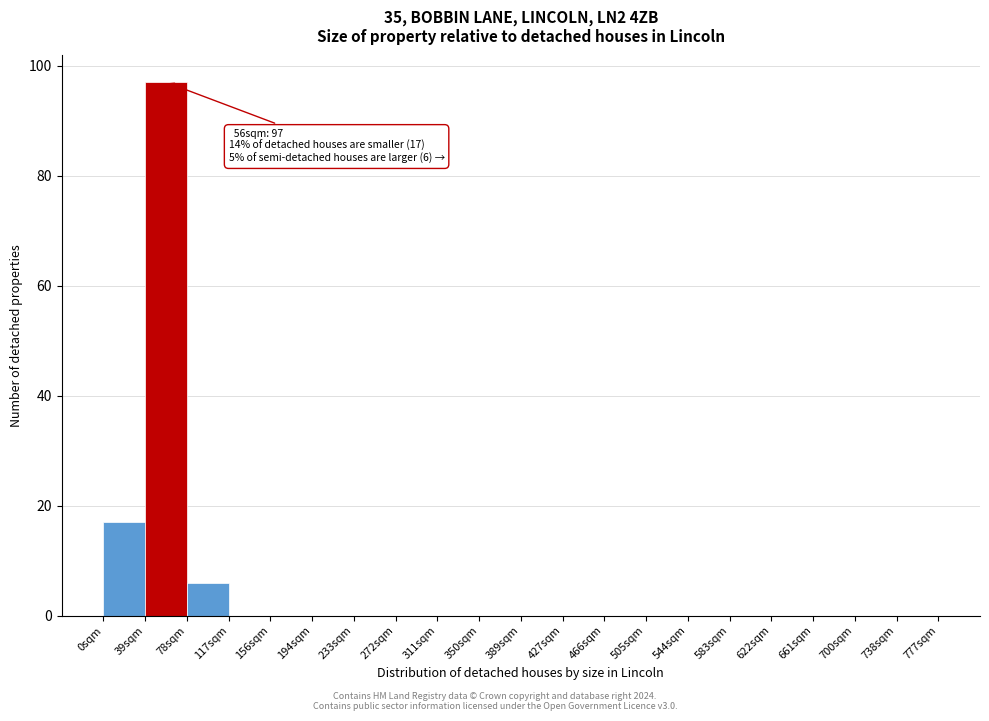

Which range on the x-axis has the tallest bar?

39 to 78